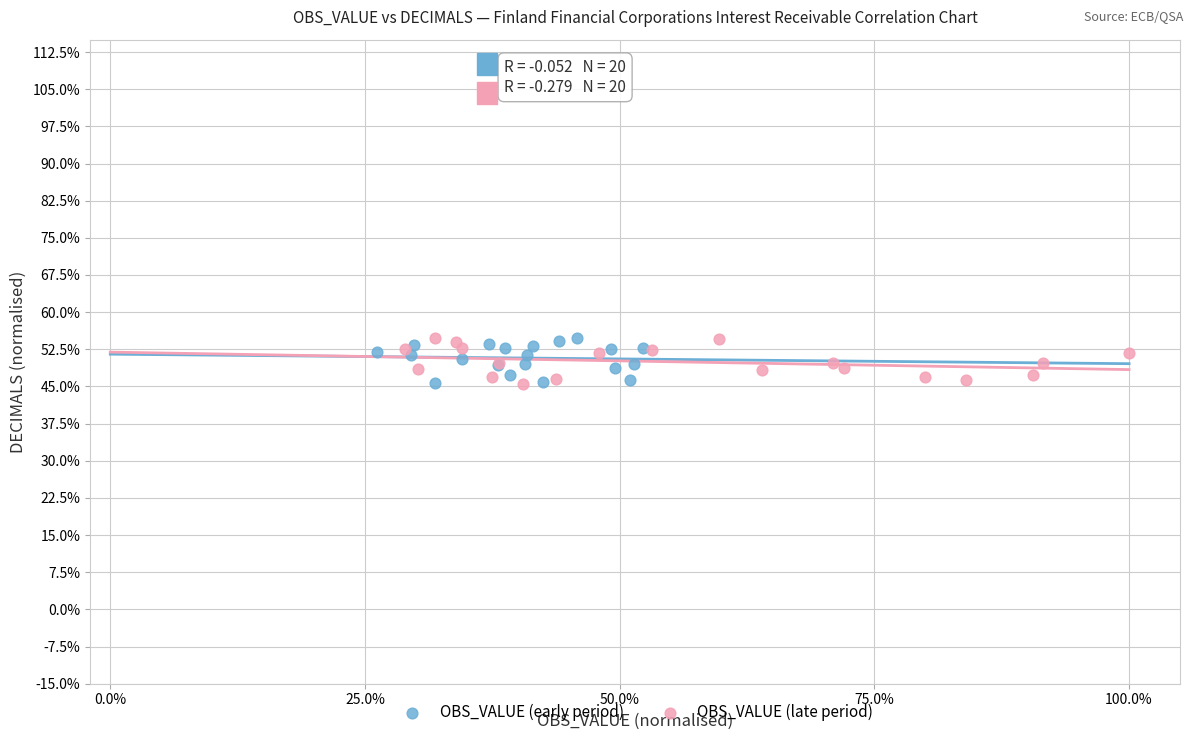

What are all the series names shown in the legend?

OBS_VALUE (early period), OBS_VALUE (late period)